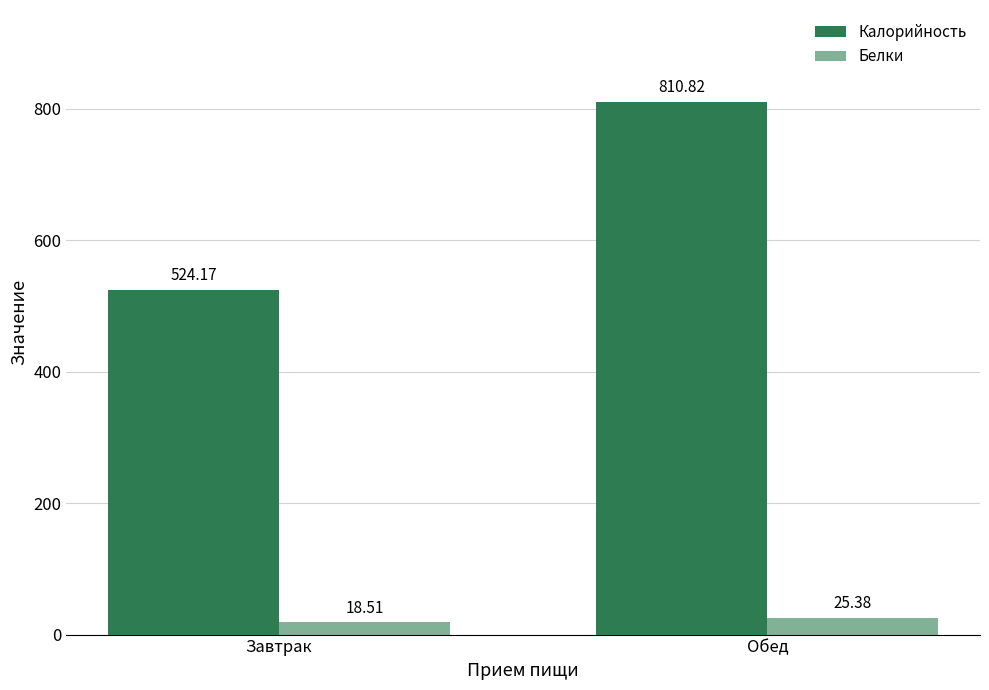

How many data points does each series have?

2